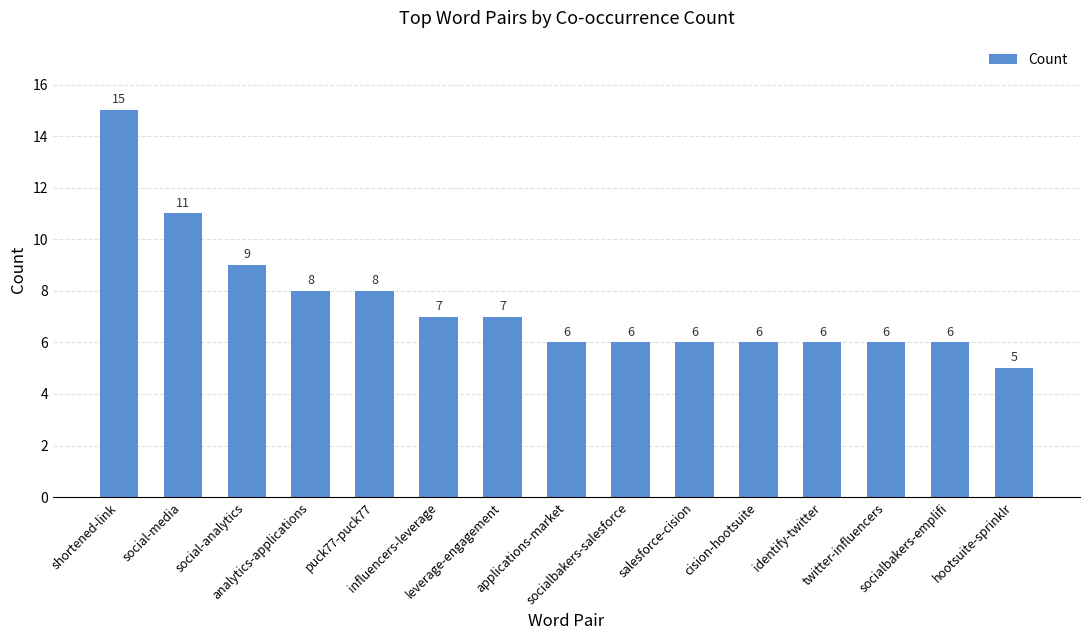

Reading left to right, list all the values displayed in this chart.

shortened-link=15	social-media=11	social-analytics=9	analytics-applications=8	puck77-puck77=8	influencers-leverage=7	leverage-engagement=7	applications-market=6	socialbakers-salesforce=6	salesforce-cision=6	cision-hootsuite=6	identify-twitter=6	twitter-influencers=6	socialbakers-emplifi=6	hootsuite-sprinklr=5